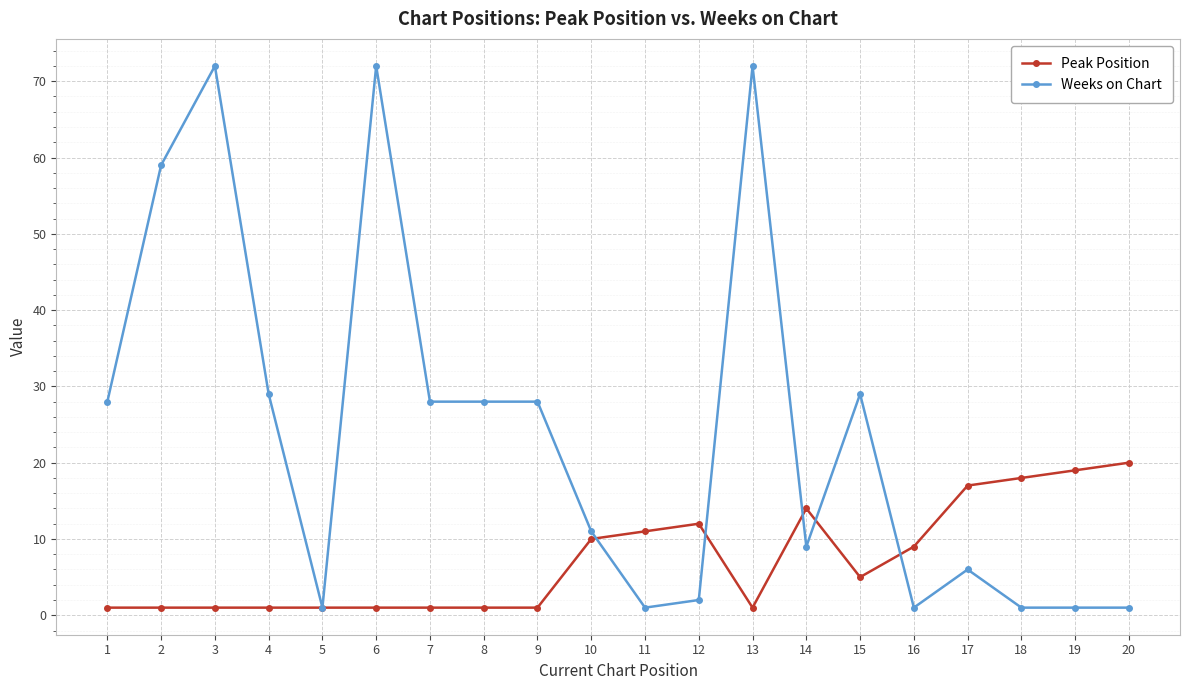

What is the minimum value for Peak Position?

1